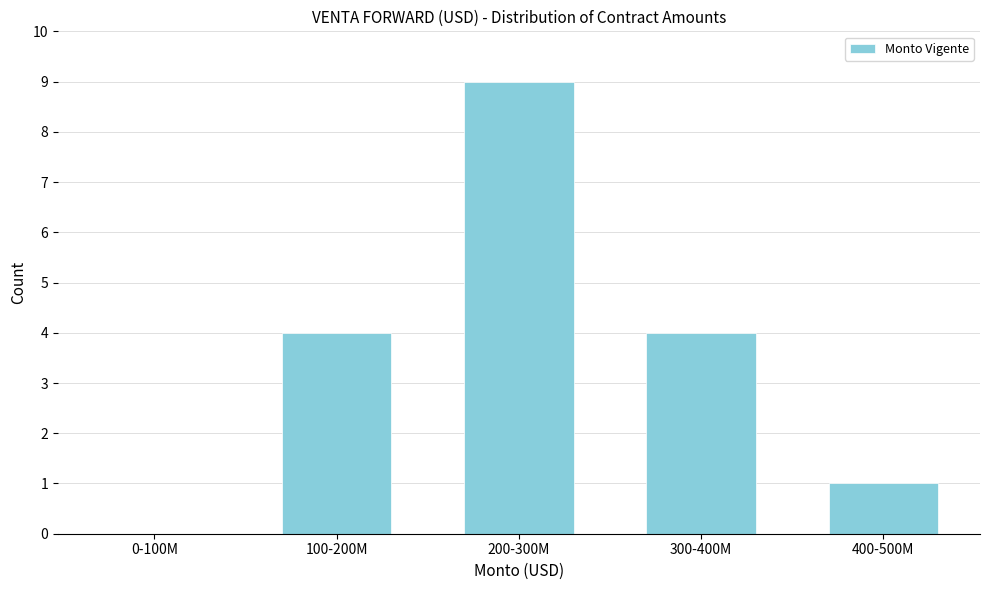

Reading left to right, what are all the values shown in this chart?

0-100M=0	100-200M=4	200-300M=9	300-400M=4	400-500M=1